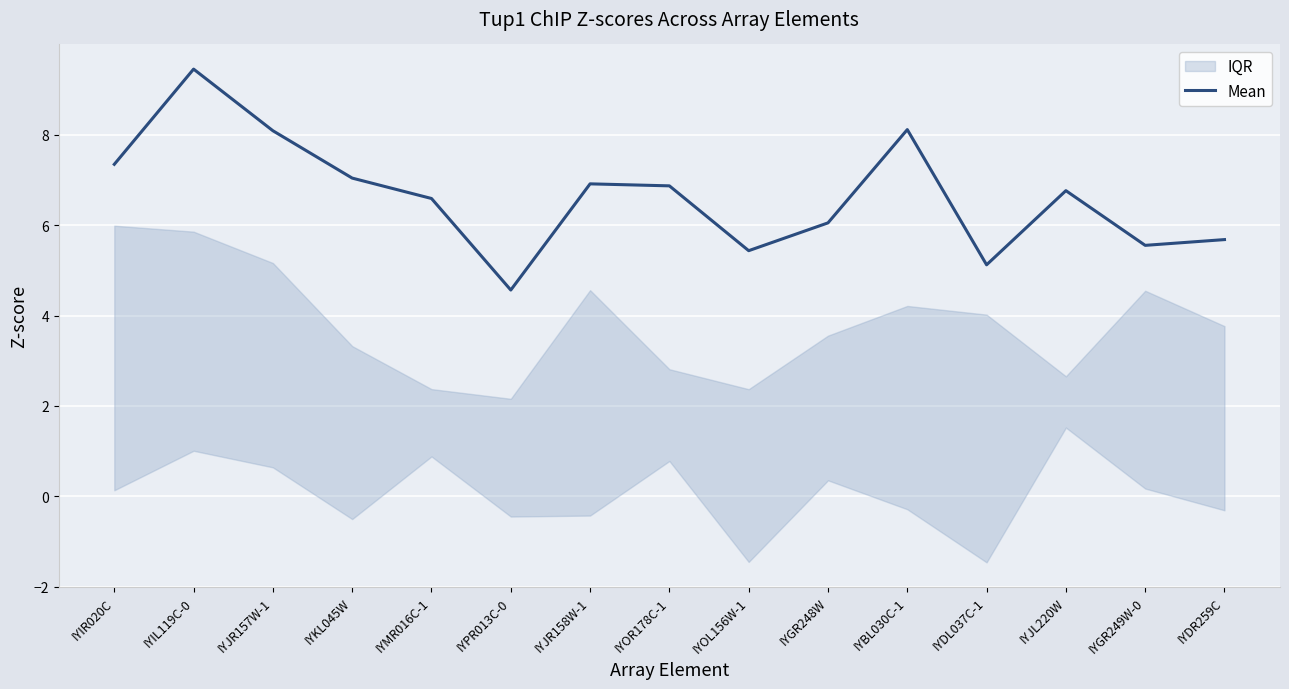

Reading left to right, what are all the values shown in this chart?

7.3	9.5	8.1	7.0	6.6	4.6	6.9	6.9	5.4	6.0	8.1	5.1	6.8	5.6	5.7